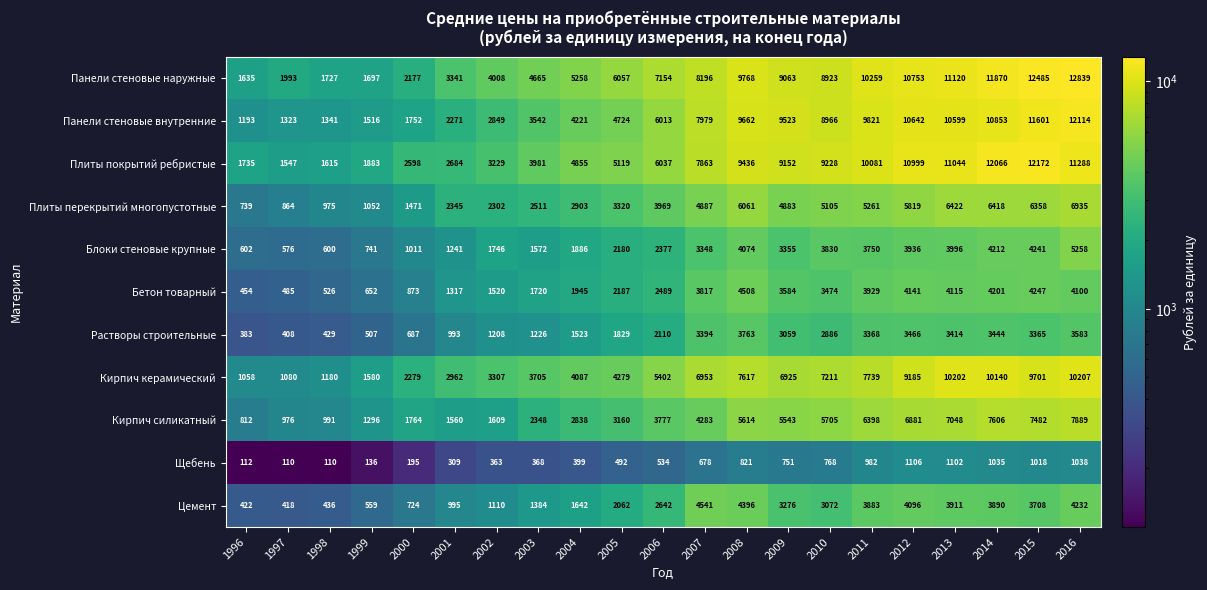

How many distinct data groups are displayed?

11